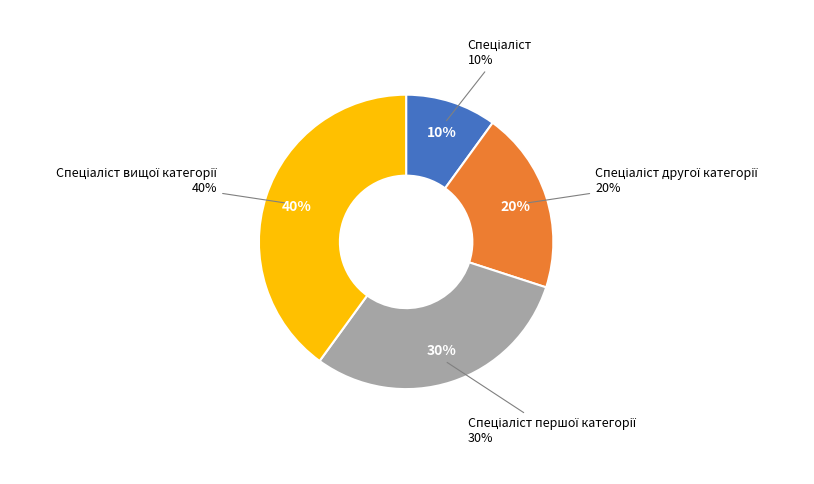

Is Спеціаліст другої категорії the majority of the pie?

No